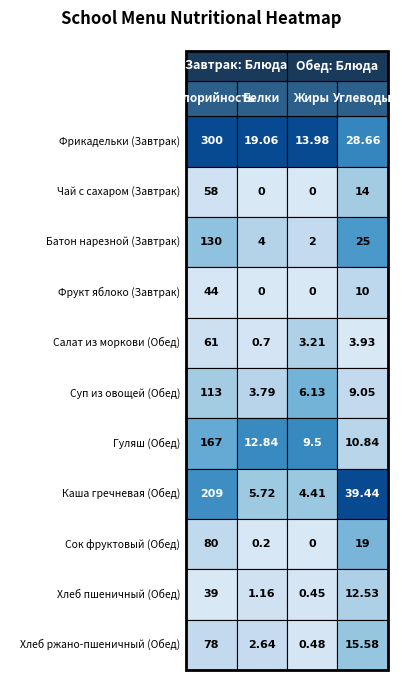

What is the spread (max minus min) of values at 3?

35.5